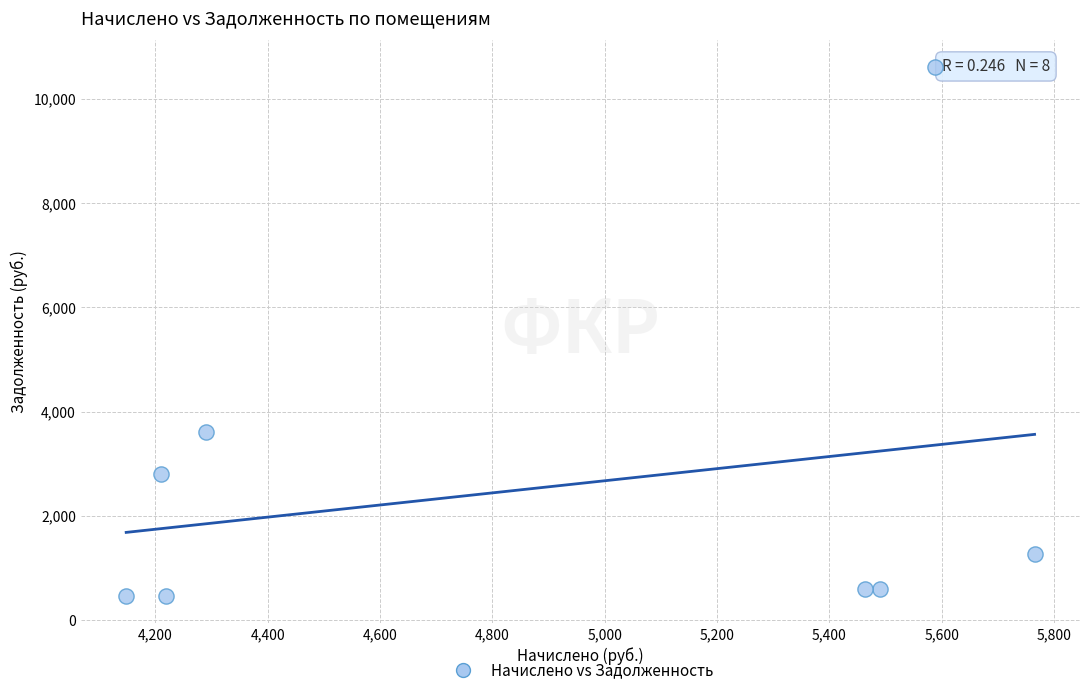

What Y value in the scatter plot is closest to 5536?

3608.4